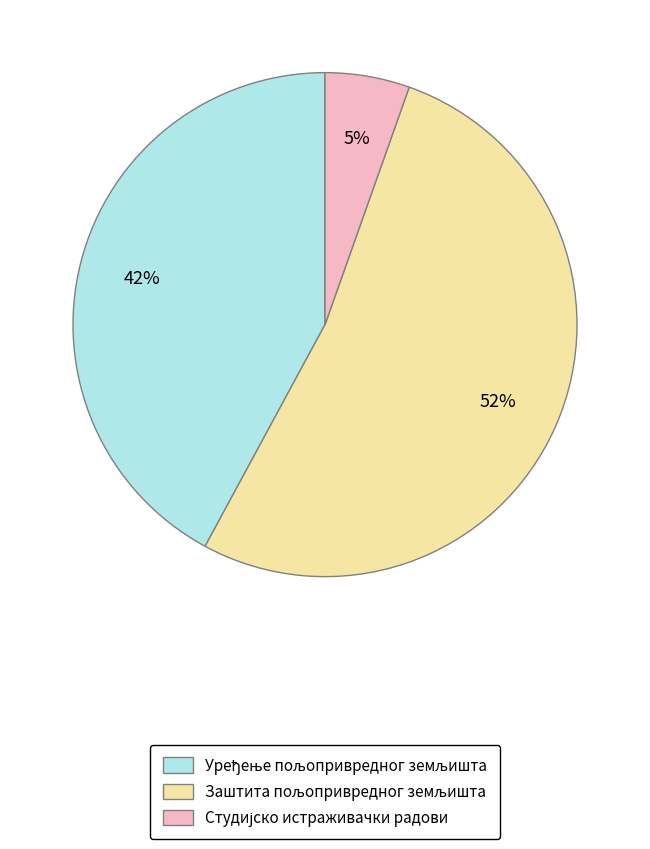

To the nearest percent, what is the difference between the largest and smallest slice percentages?

47%